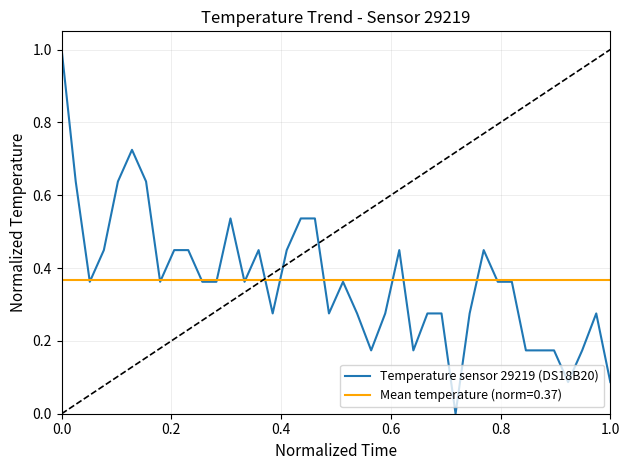

What is the maximum value for Temperature sensor 29219 (DS18B20)?

1.0